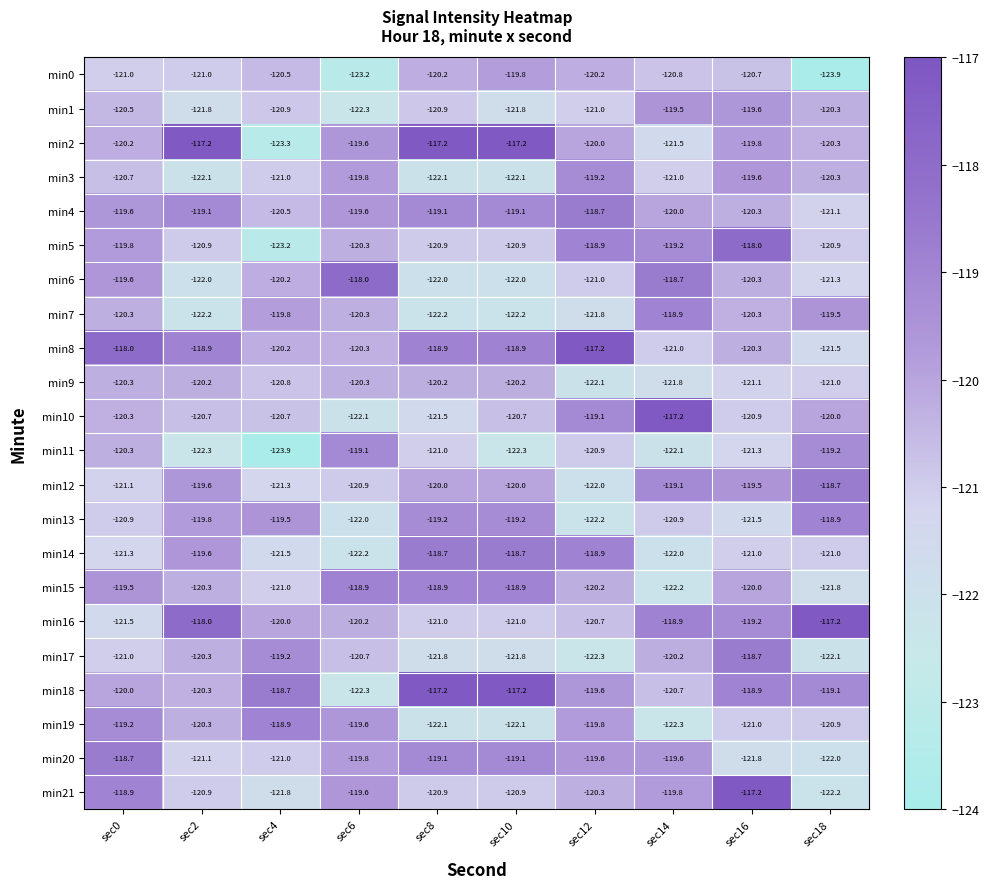

Is it true that min4 equals -119.1 at sec10?

True